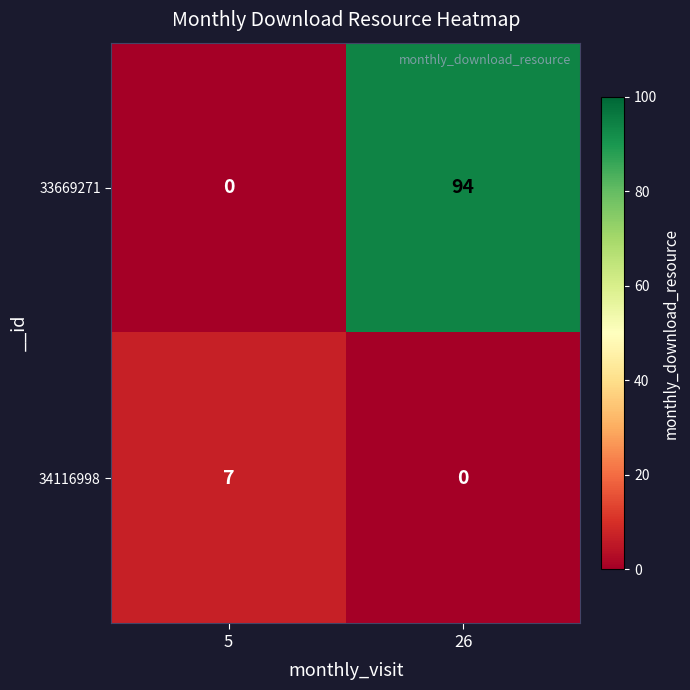

Reading left to right, extract all data points from this chart.

33669271: 0	94
34116998: 7	0